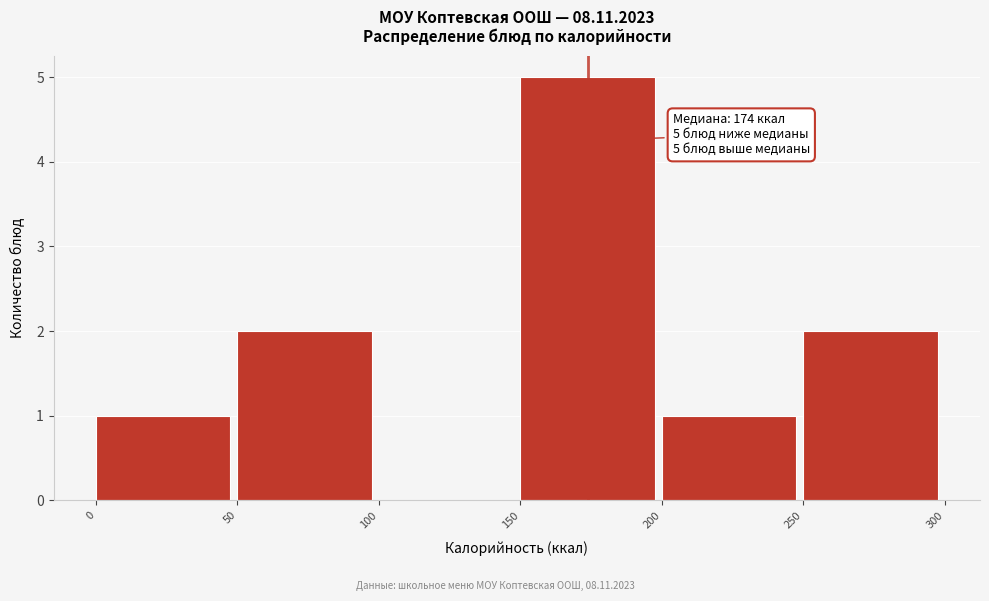

Over which range of the x-axis is the bar tallest?

150 to 200